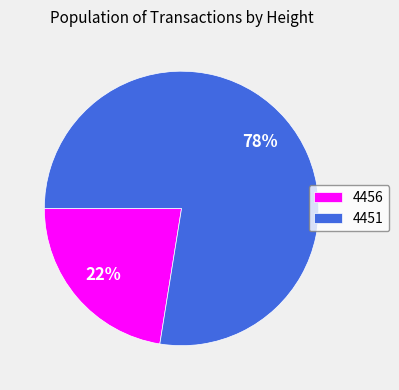

True or false: 4451 accounts for 83% of the total.

False